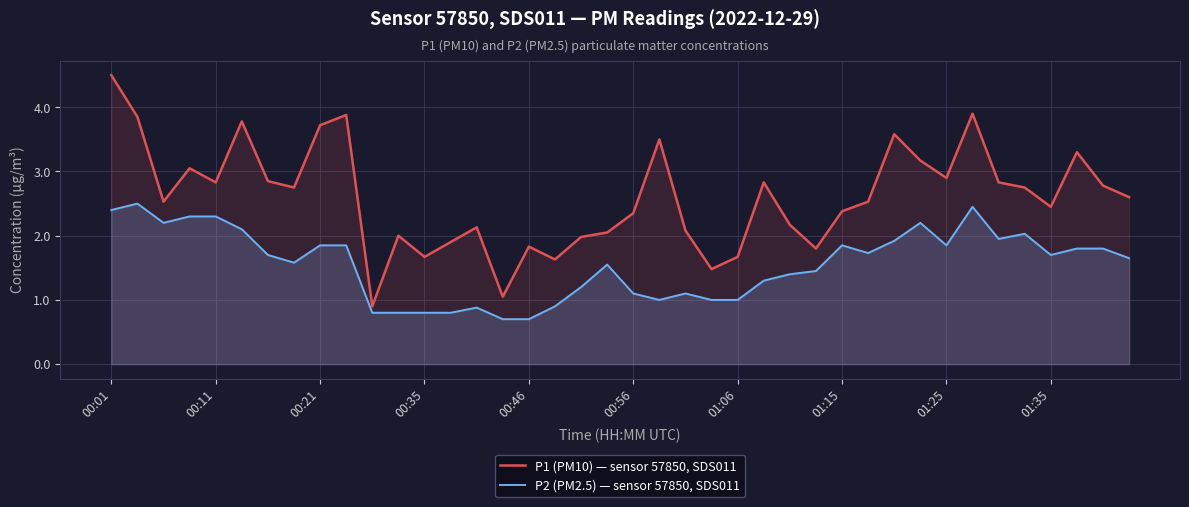

Rank the series by their average value, from lowest to highest.

P2 (PM2.5) — sensor 57850, SDS011, P1 (PM10) — sensor 57850, SDS011